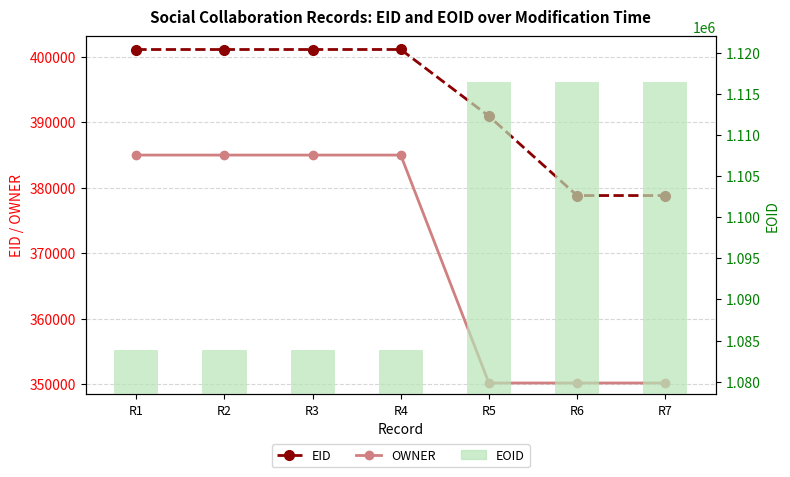

At R1, list the series in order from largest to smallest.

EOID, EID, OWNER